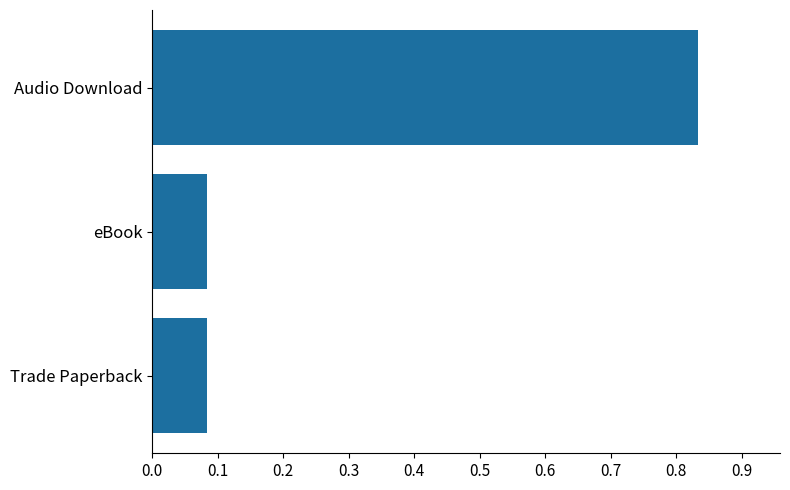

The value at Trade Paperback is 0.0. True or false?

False